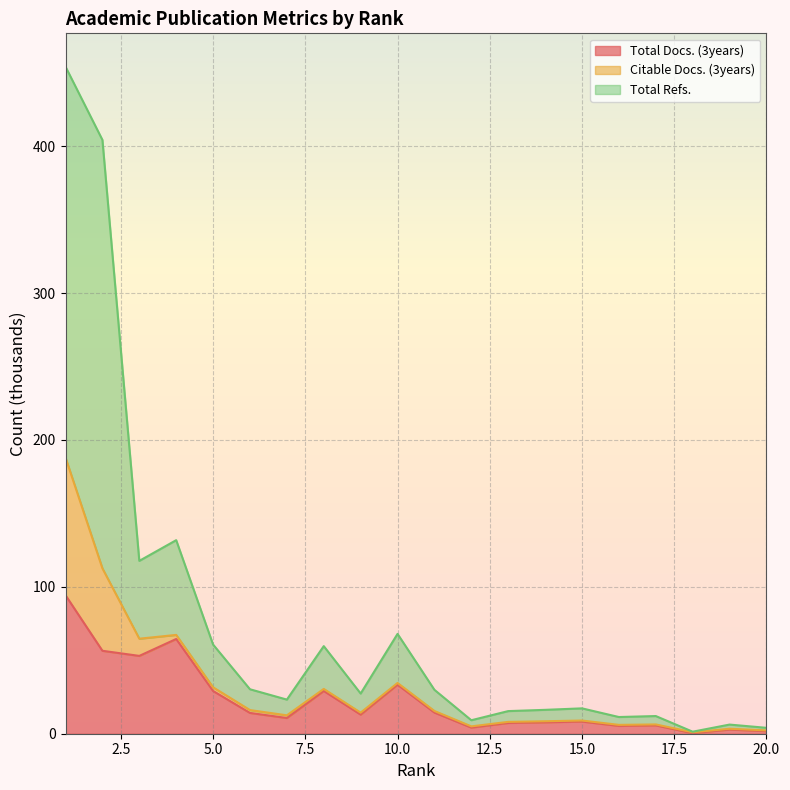

How many lines are shown in the chart?

3